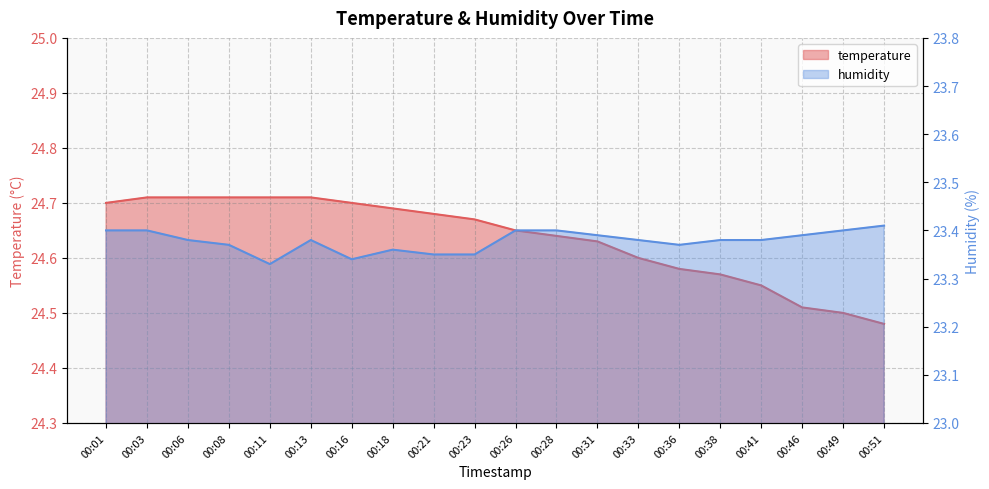

What are all the series names shown in the legend?

temperature, humidity